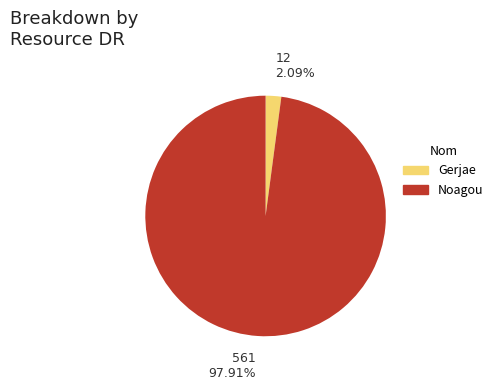

To the nearest percent, what percentage of the pie is Noagou?

98%